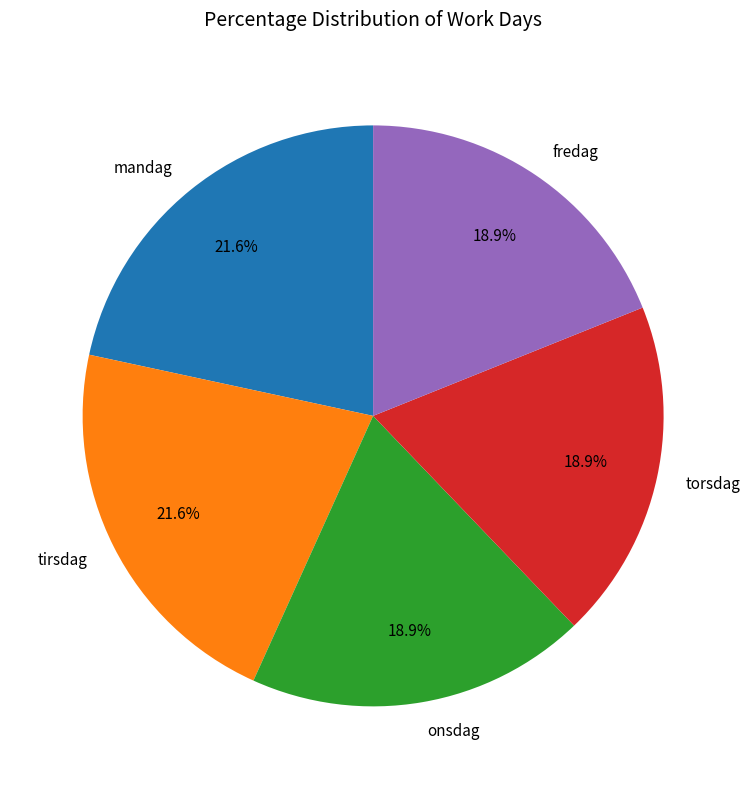

How much of the chart is everything except onsdag?

81.1%